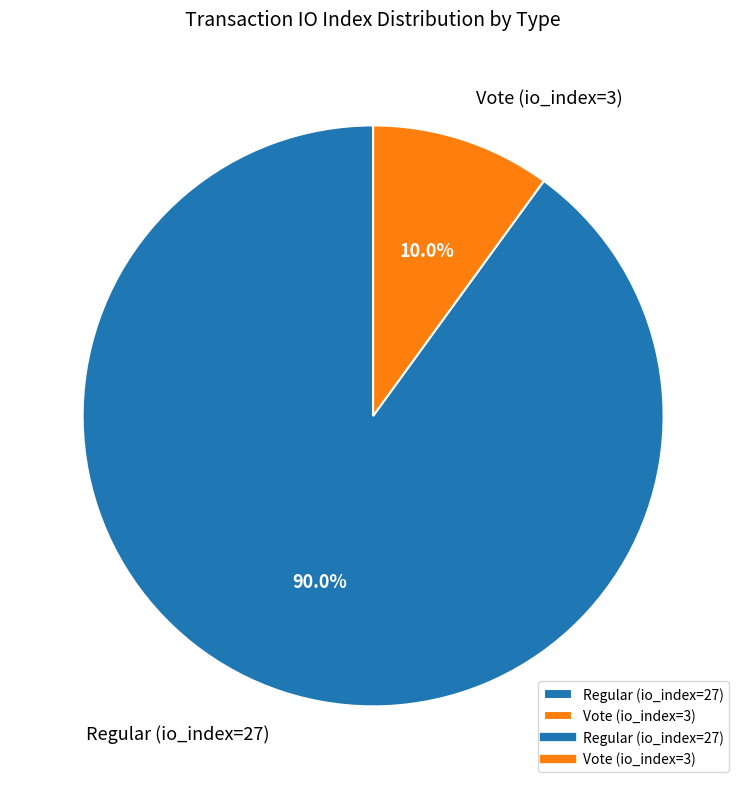

Is it true that Regular (io_index=27) is 90% of the pie?

True